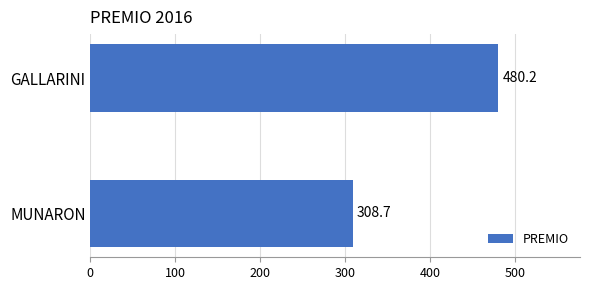

Reading top to bottom, extract all data points from this chart.

GALLARINI=480.2	MUNARON=308.7